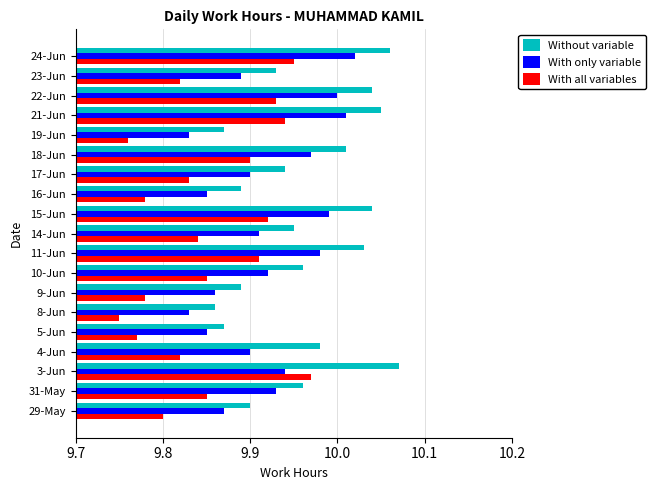

Which series changed the most between 4-Jun and 15-Jun?

With all variables